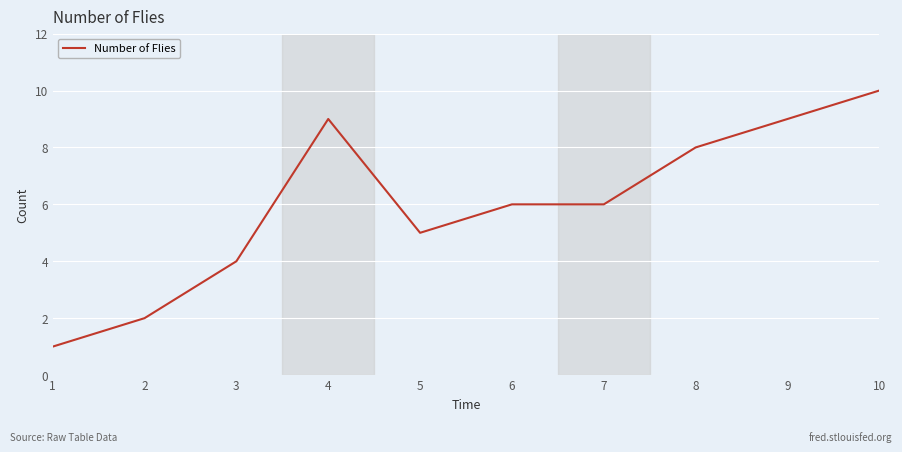

True or false: there are more than 2 points higher than both neighbors.

False